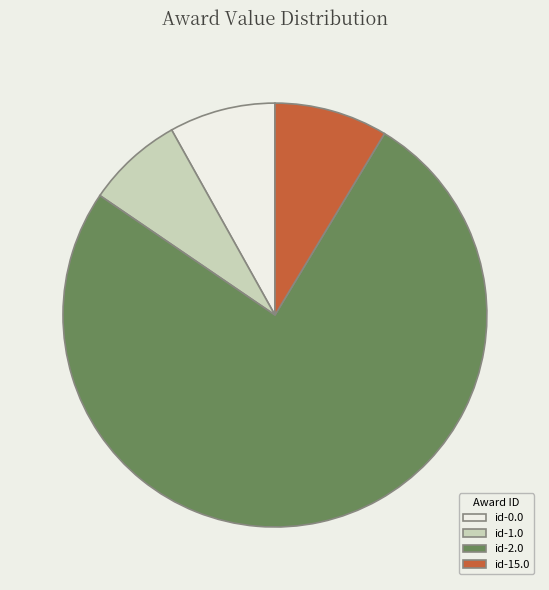

Is it true that id-0.0 is 3% of the pie?

False